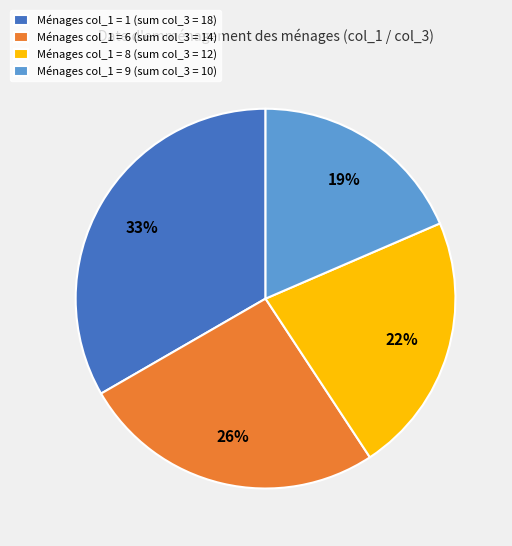

Is it true that Ménages col_1 = 1 (sum col_3 = 18) is 43% of the pie?

False